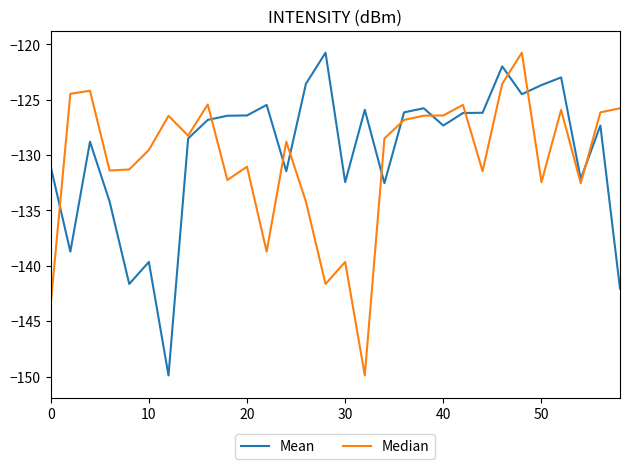

What is the maximum value shown in the chart?

-120.8